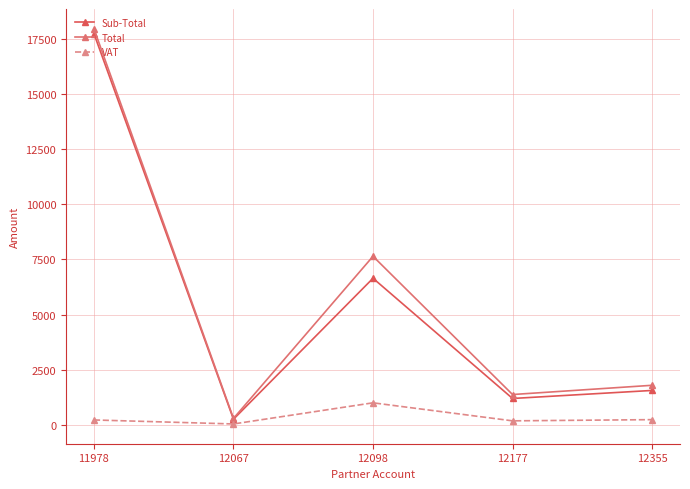

How many lines are shown in the chart?

3